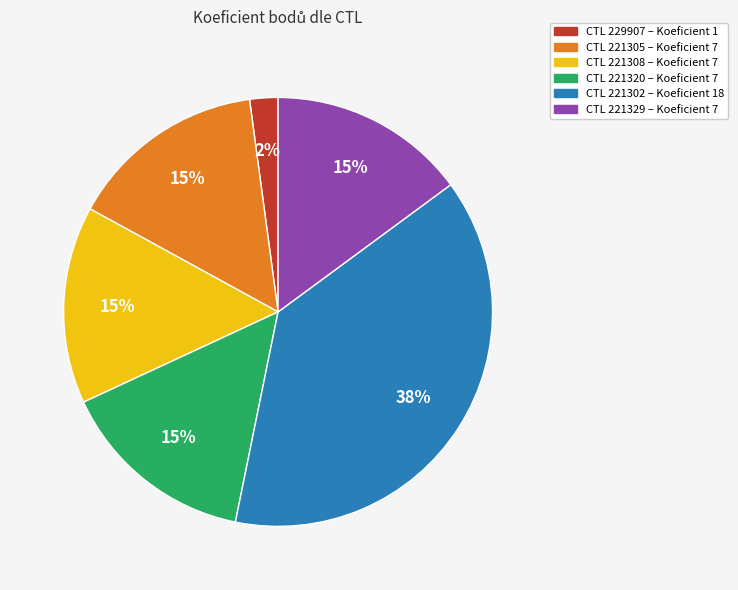

To the nearest percent, what is the average slice percentage?

17%